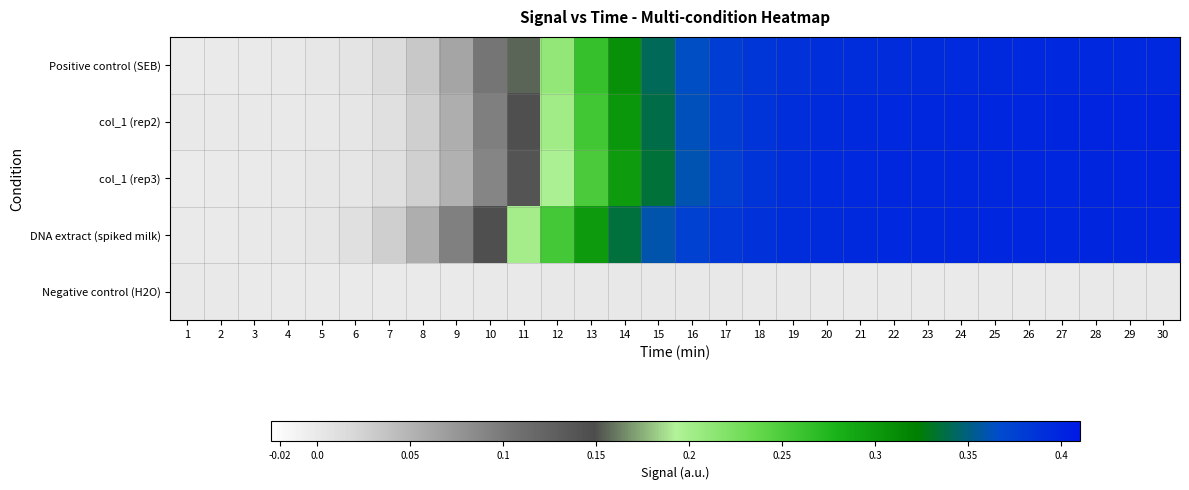

How many categories are shown in the chart?

30